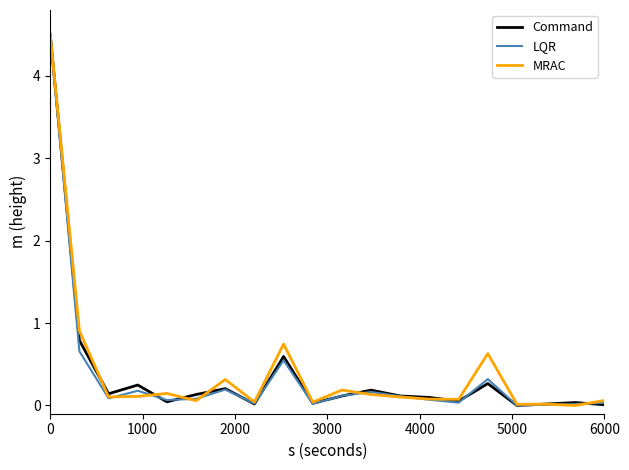

What is the highest value of the LQR series?

4.5